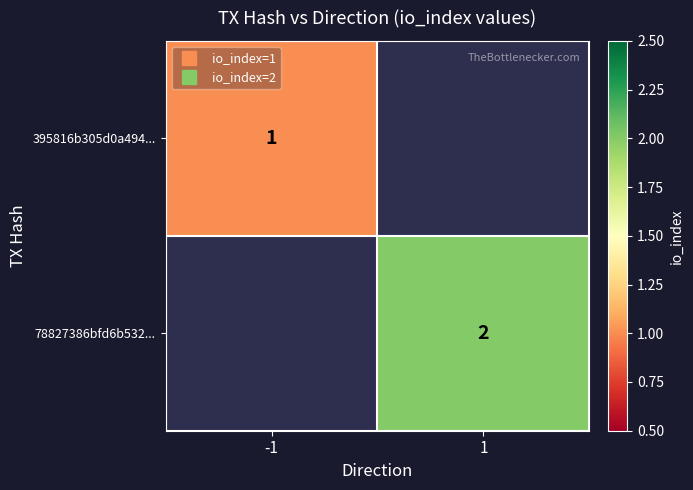

Which category has the lowest value across all series?

-1